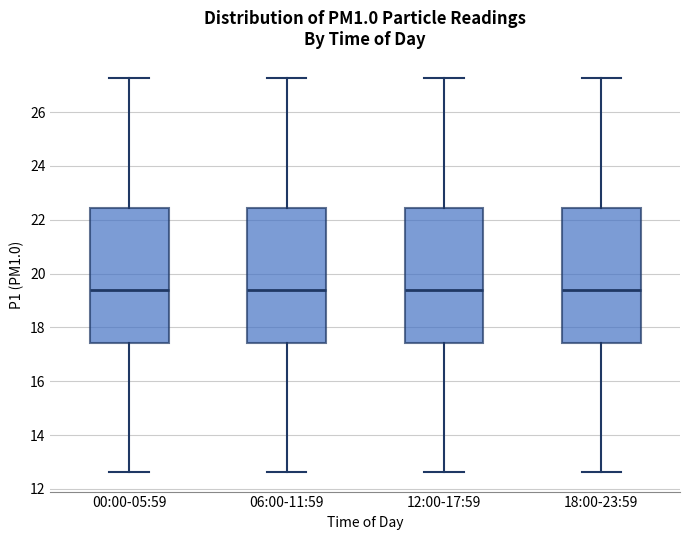

Where is the upper edge of the box for 06:00-11:59 on the y-axis? The values are not printed on the chart, so give them approximately, as read against the axis.

22.4